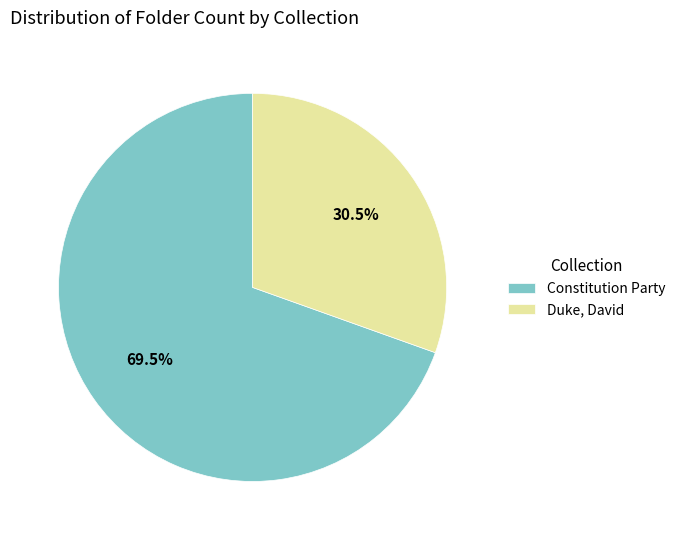

Is there a majority slice in this chart?

Yes